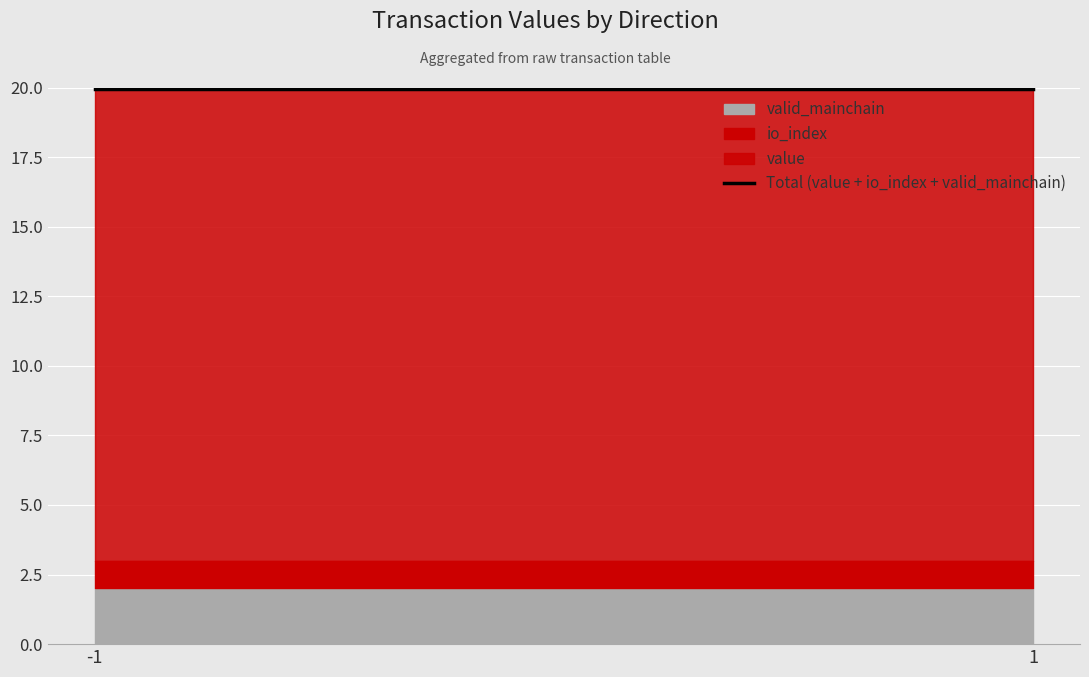

Which category has the lowest value in the value series?

-1